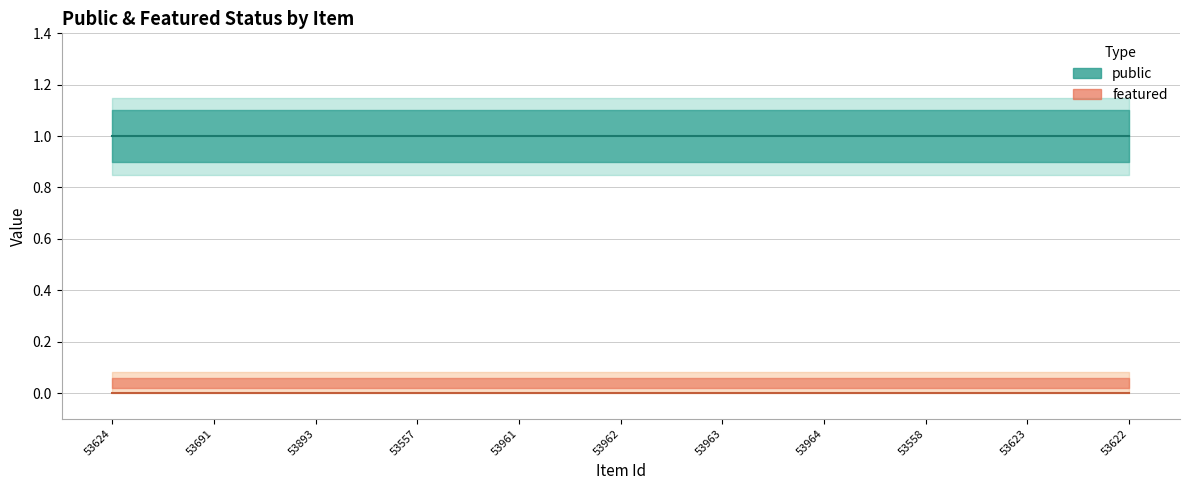

Reading left to right, extract all data points from this chart.

public: 1	1	1	1	1	1	1	1	1	1	1
featured: 0	0	0	0	0	0	0	0	0	0	0